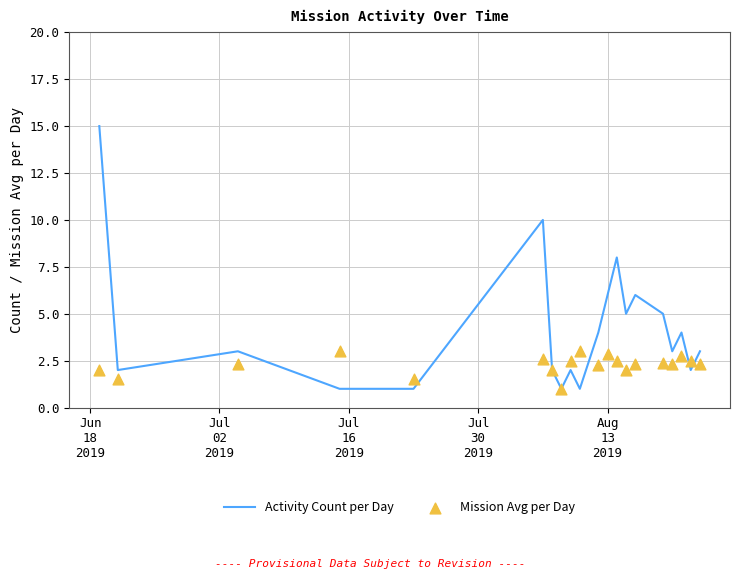

Is the value of Mission Avg per Day at 14 greater than the value of Activity Count per Day at 7?

Yes